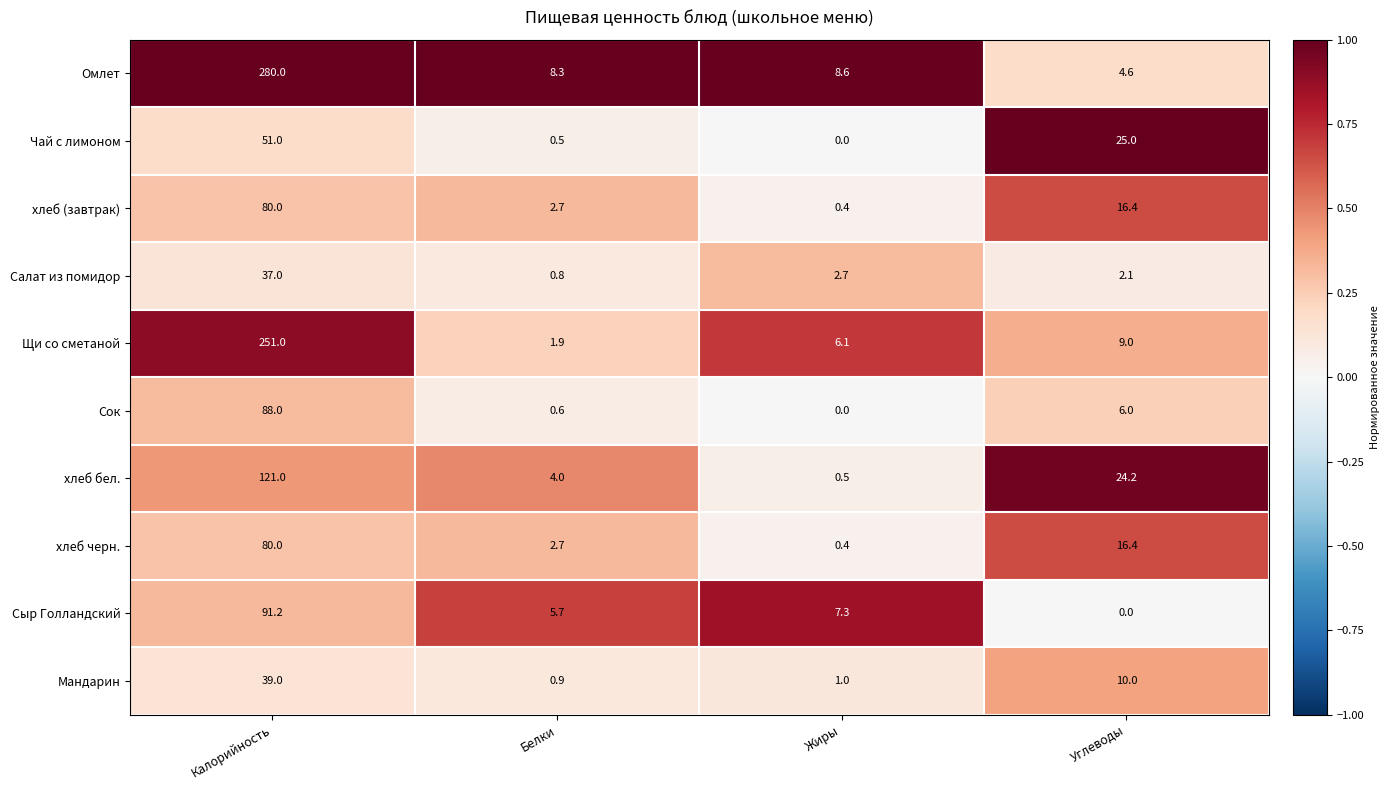

What is the greatest value displayed?

280.0